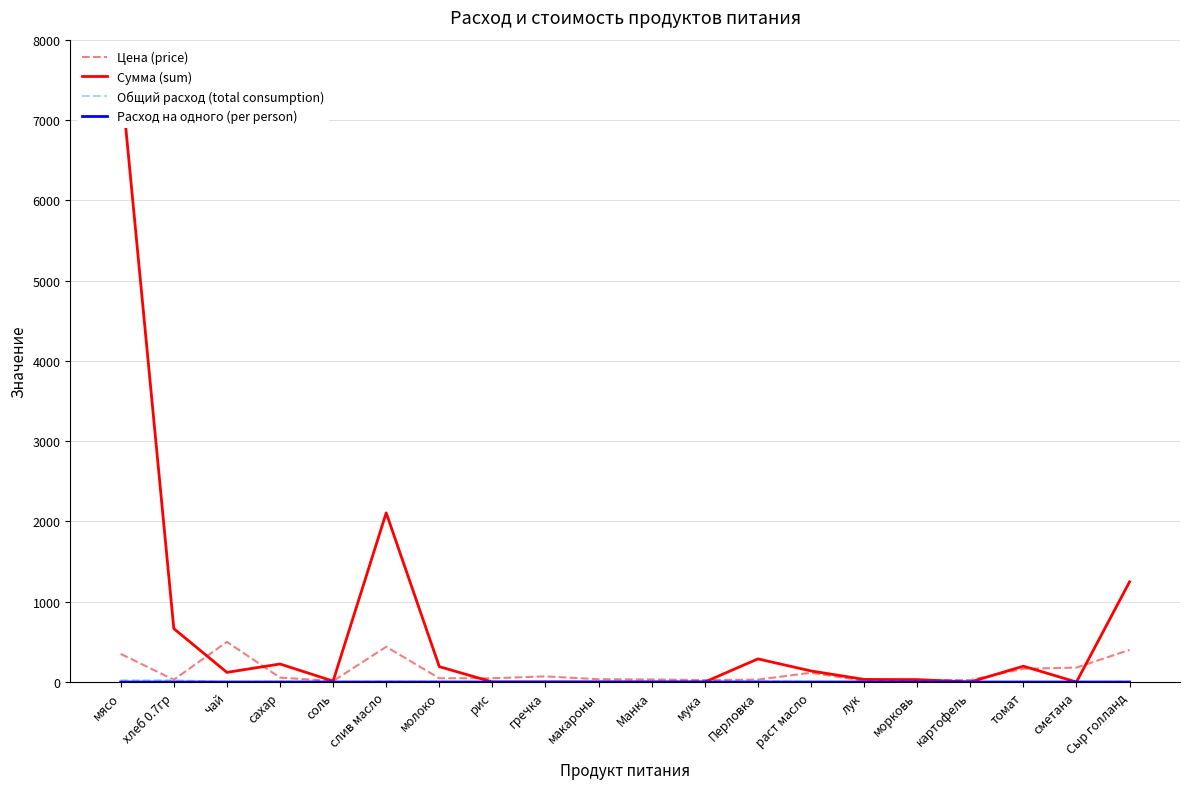

Reading left to right, transcribe all the data shown in this chart.

Цена (price): 350.0	28.6	500.0	55.0	12.0	438.9	47.0	47.0	70.0	35.0	32.0	24.0	30.0	115.0	15.0	25.0	25.0	164.3	180.0	400.0
Сумма (sum): 7560.0	665.1	120.0	224.4	11.5	2106.7	191.8	0.0	0.0	0.0	0.0	0.0	288.0	138.0	32.4	30.0	0.0	197.1	0.0	1248.0
Общий расход (total consumption): 21.6	23.3	0.2	4.1	1.0	4.8	4.1	0.0	0.0	0.0	0.0	0.0	9.6	1.2	2.2	1.2	0.0	1.2	0.0	3.1
Расход на одного (per person): 0.1	0.1	0.0	0.0	0.0	0.0	0.0	0.0	0.0	0.0	0.0	0.0	0.0	0.0	0.0	0.0	0.0	0.0	0.0	0.0